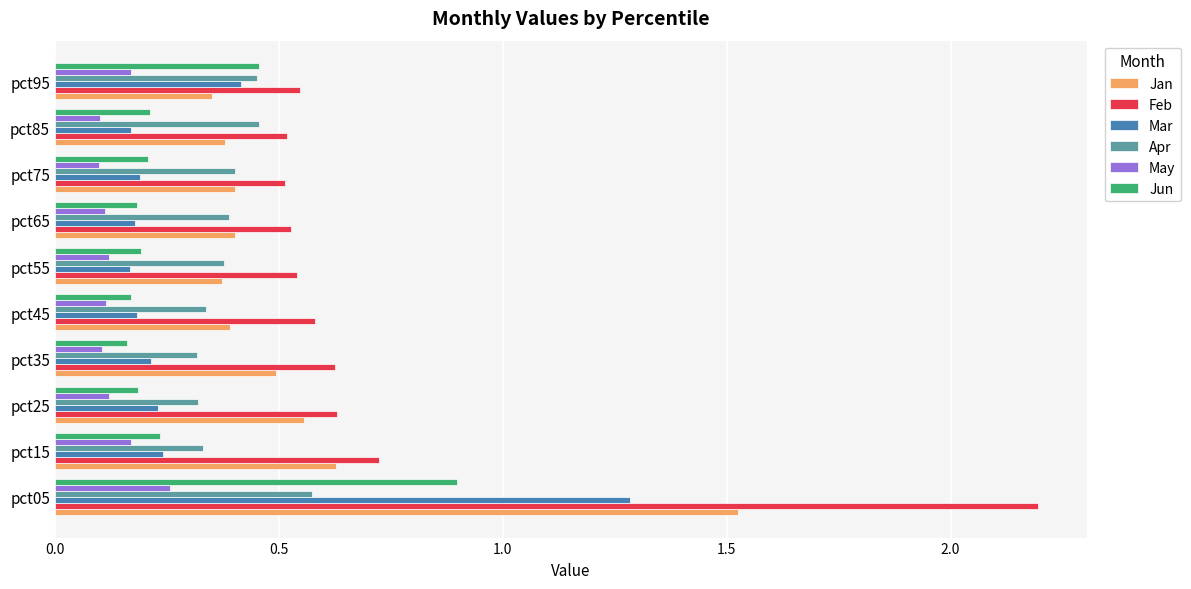

What is the greatest value displayed?

2.2